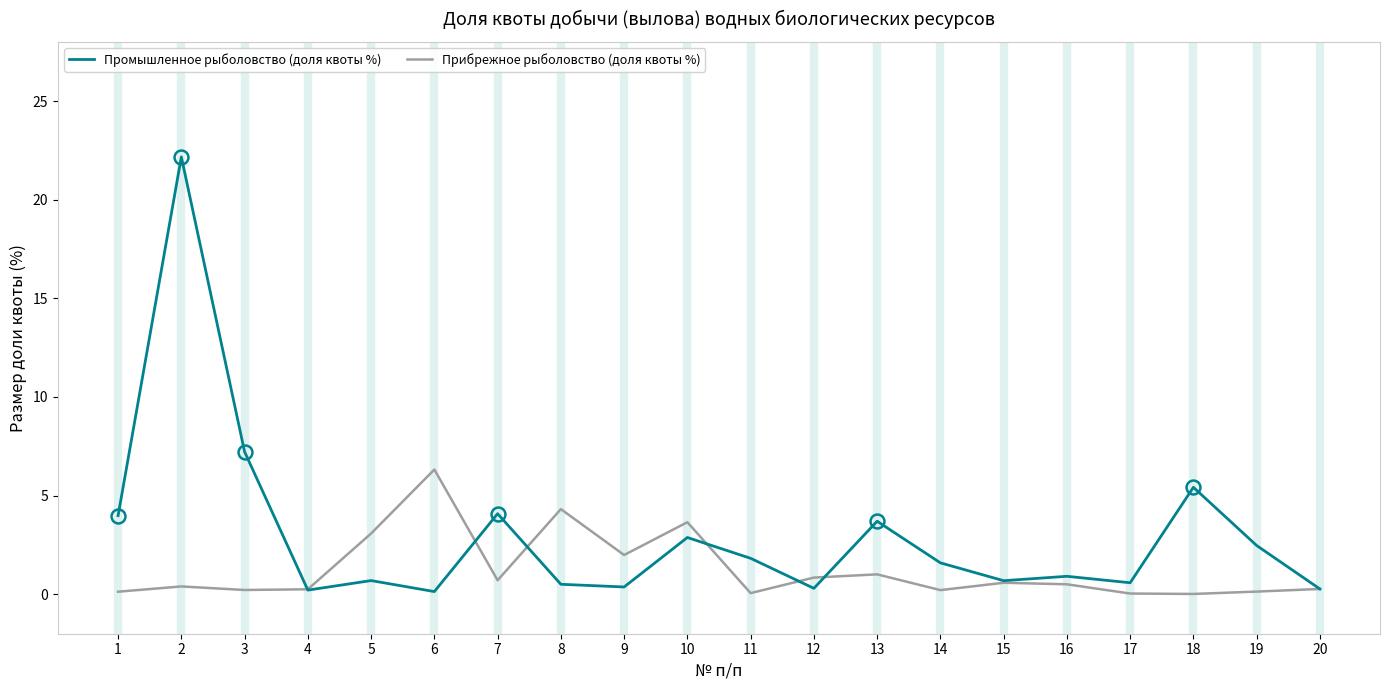

What is the total value across all series at 1?

4.1